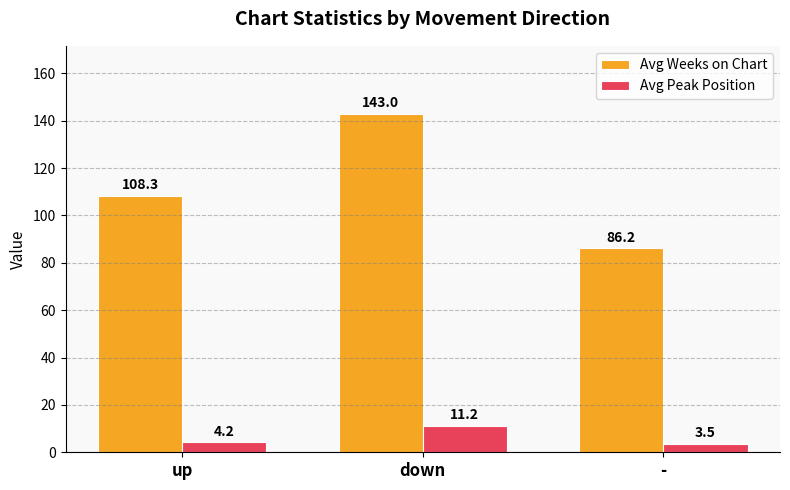

What position from the right is -?

1